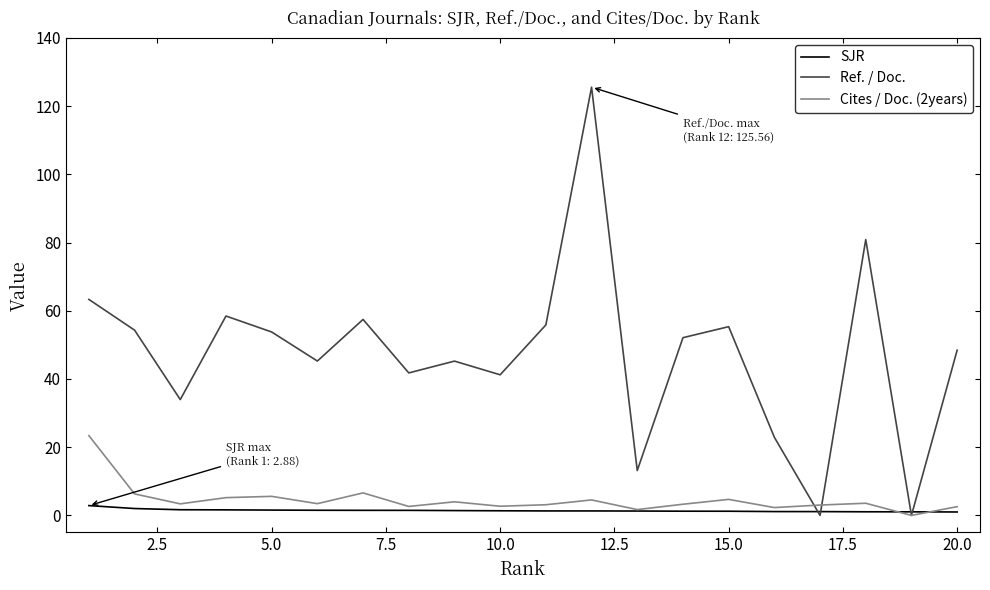

What is the maximum value shown in the chart?

125.6